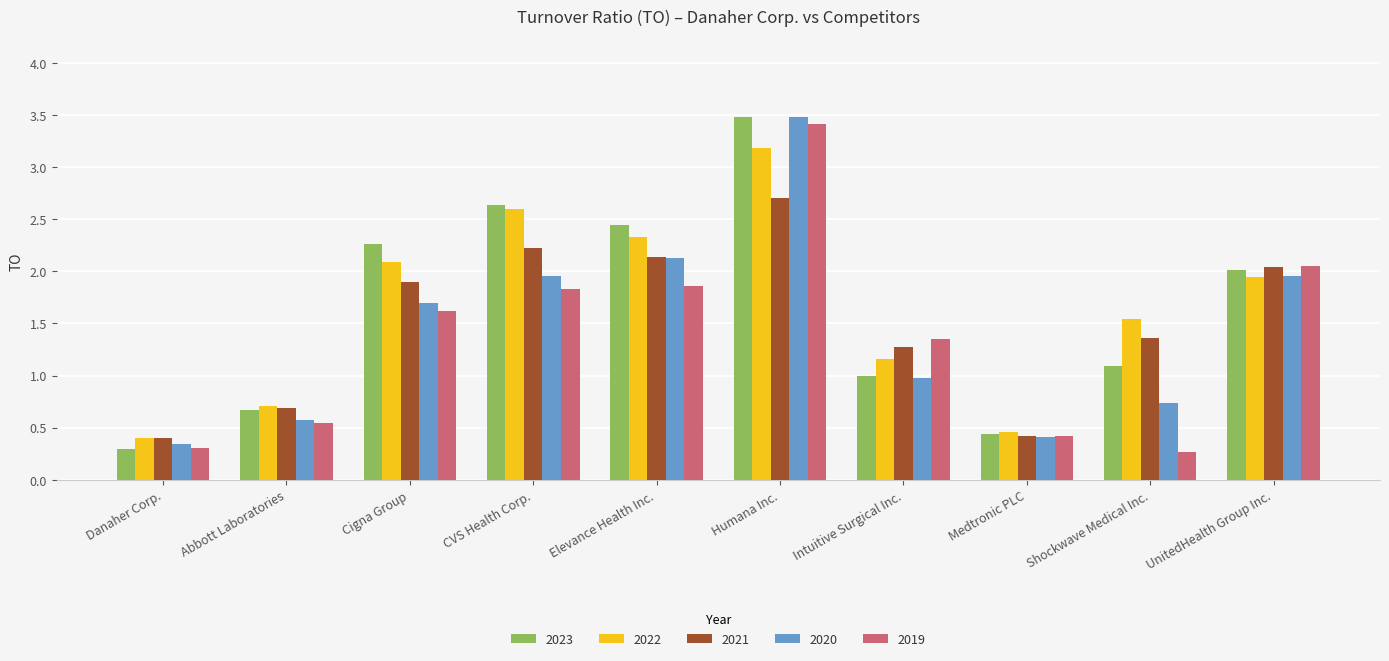

What is the value of the 2022 bar at the 5th from the left?

2.3